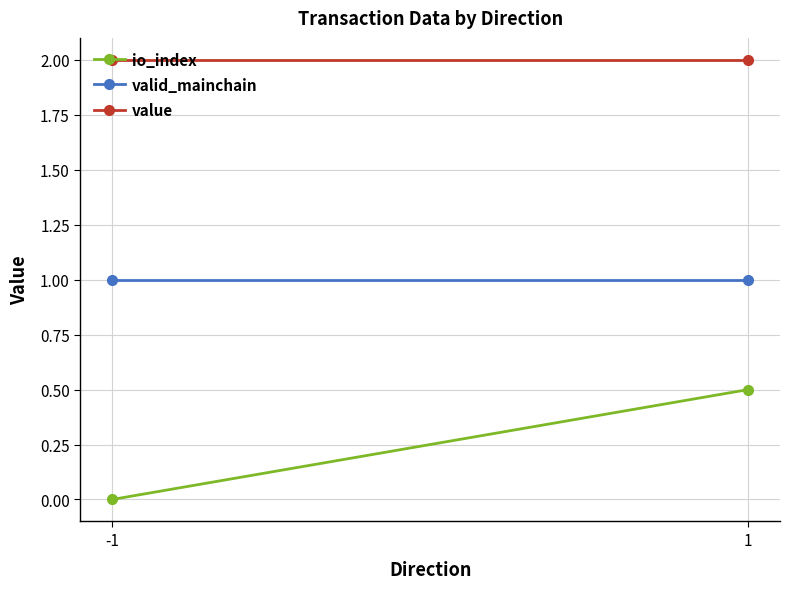

Reading left to right, list all the values displayed in this chart.

io_index: -1=0.0	1=0.5
valid_mainchain: -1=1.0	1=1.0
value: -1=2.0	1=2.0